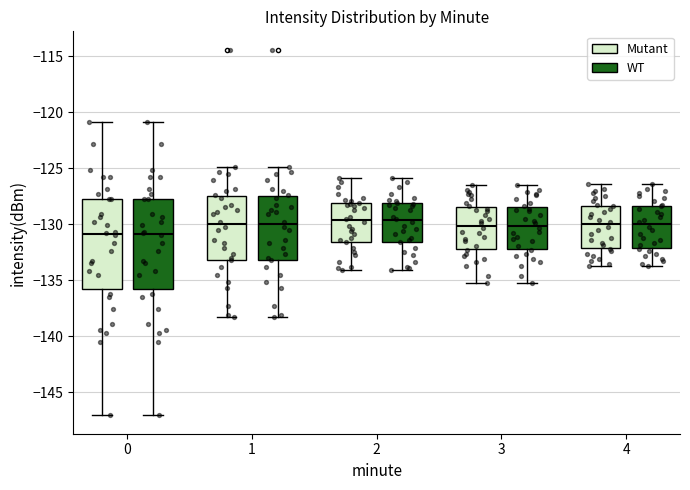

Where is the upper edge of the box for 3 (Mutant) on the y-axis? The values are not printed on the chart, so give them approximately, as read against the axis.

-128.5